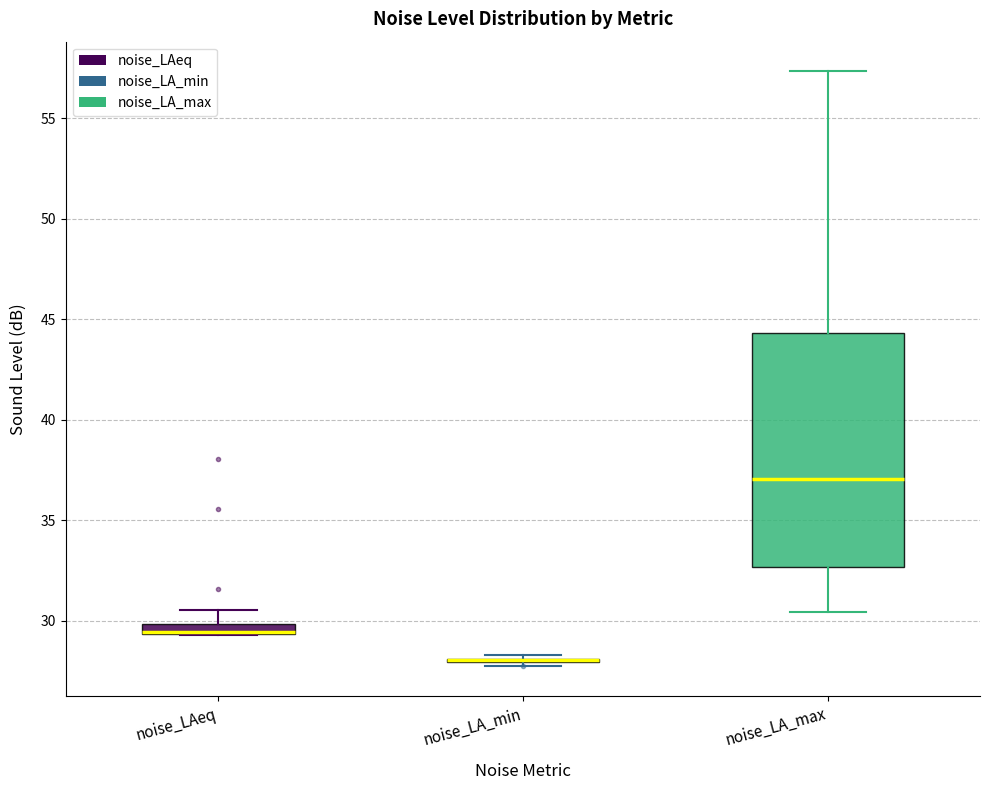

Where does the upper whisker of the box for noise_LAeq end on the y-axis? The values are not printed on the chart, so give them approximately, as read against the axis.

30.5